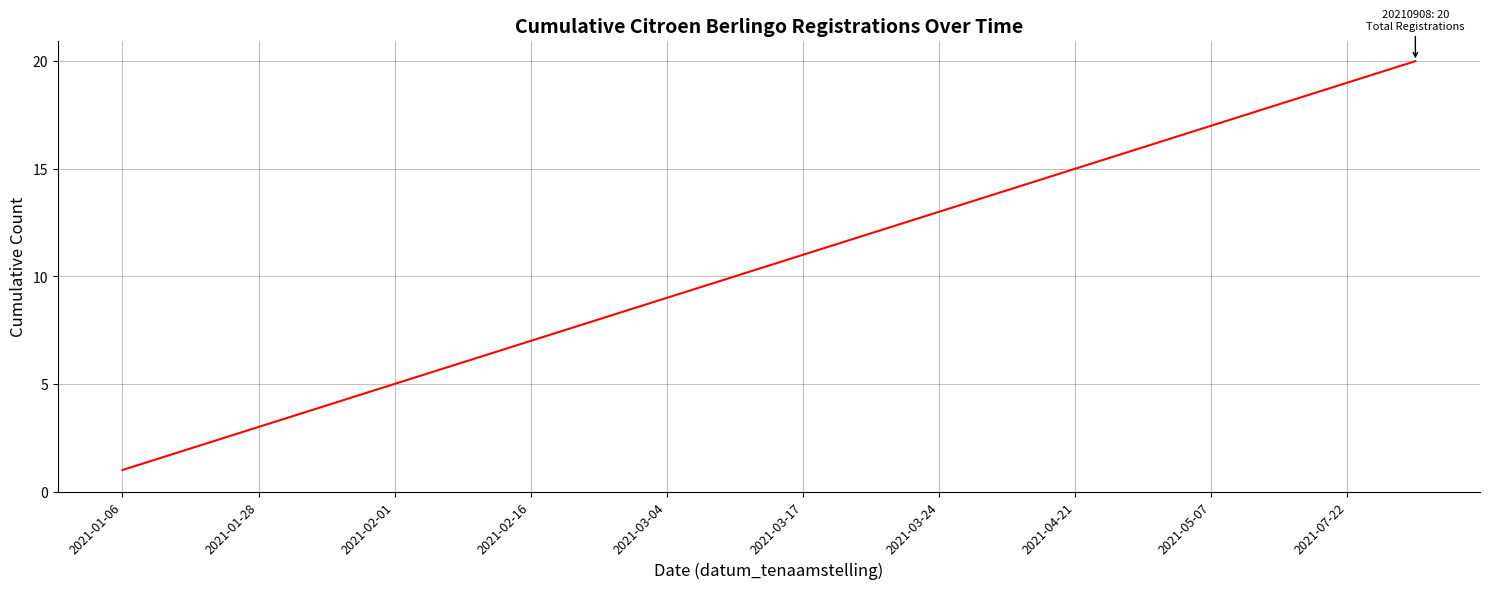

What is the difference between the maximum and minimum values?

19